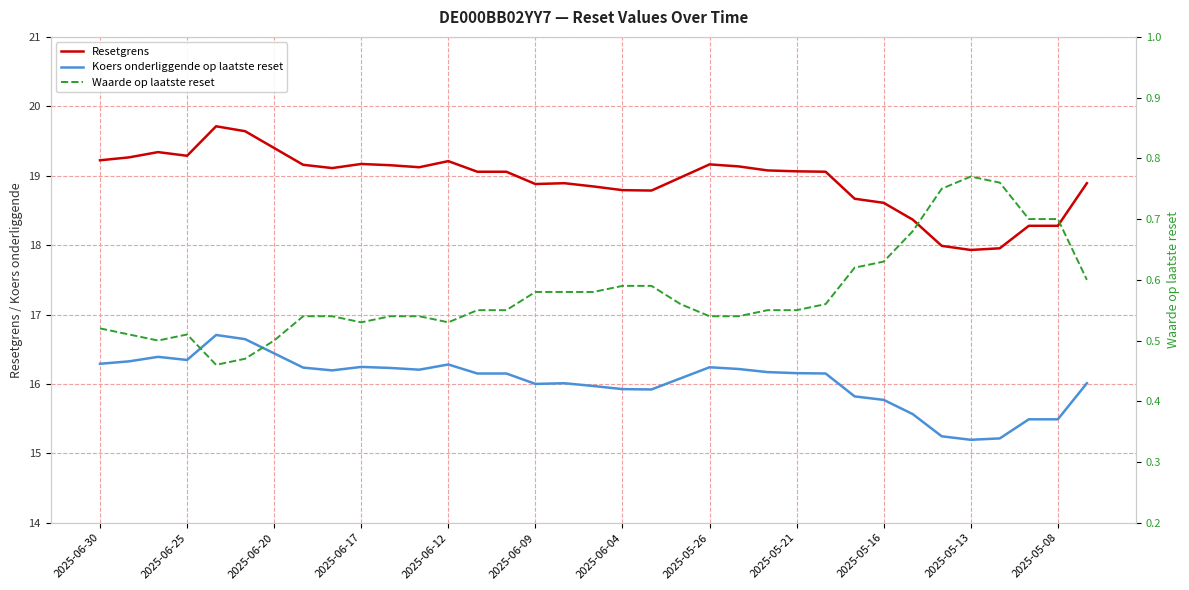

What are all the series names shown in the legend?

Resetgrens, Koers onderliggende op laatste reset, Waarde op laatste reset